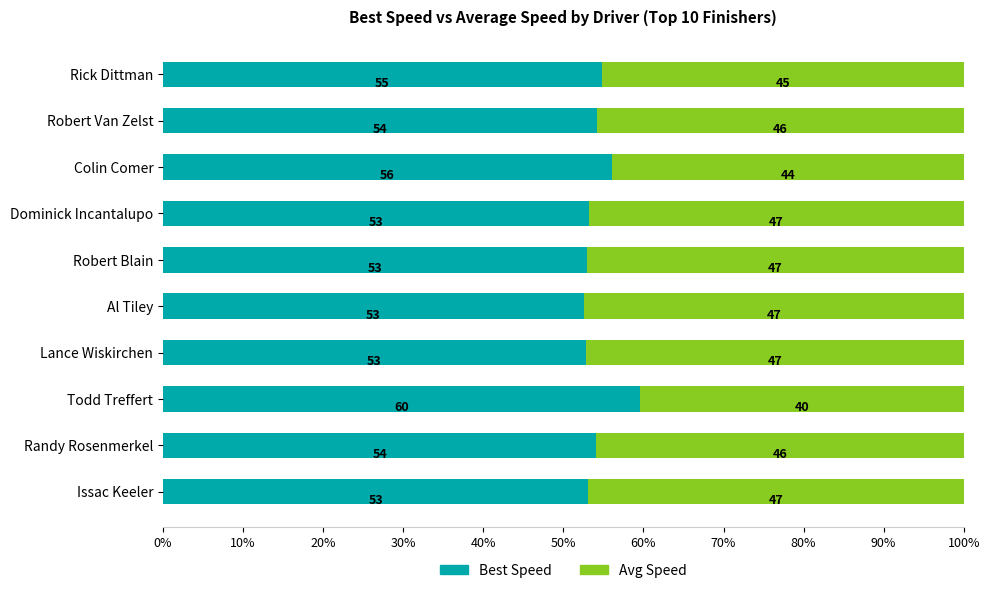

What is the difference between the second highest and second lowest values in the Best Speed series?

3.3